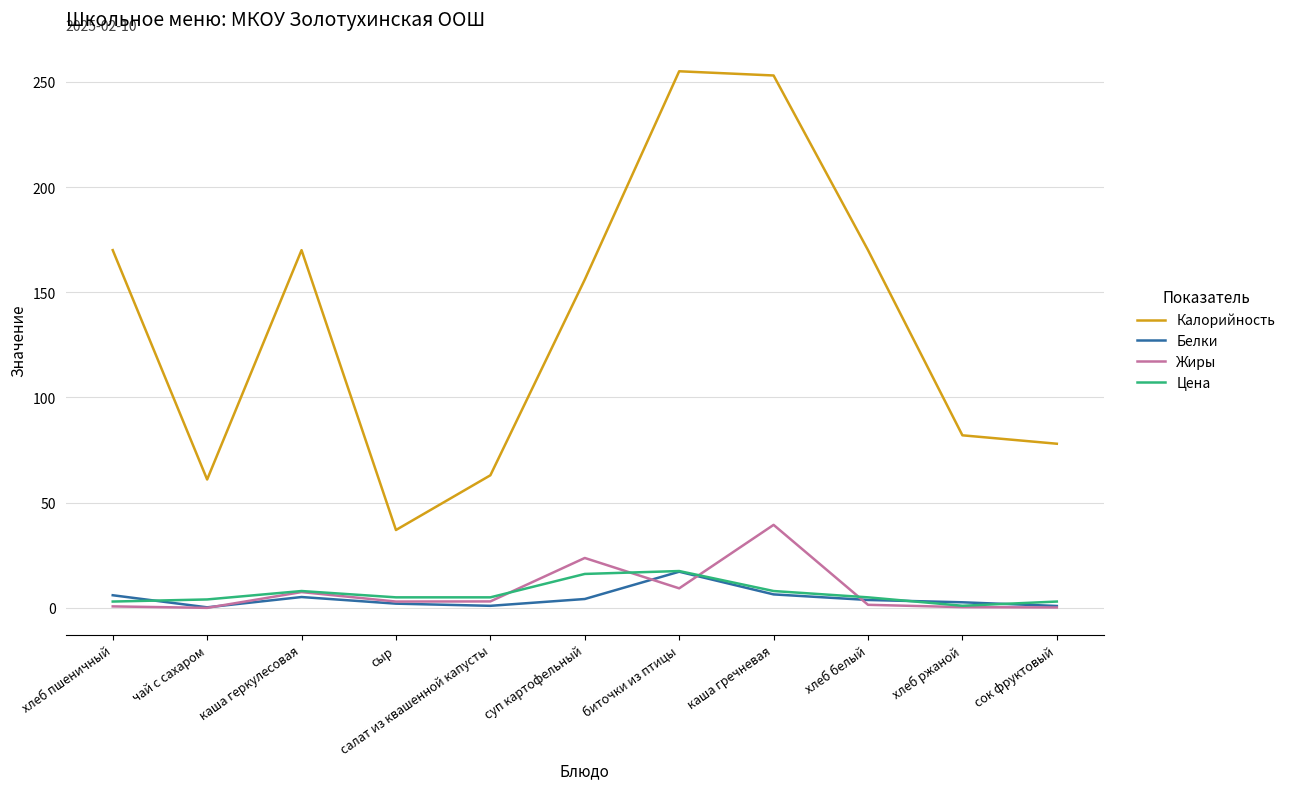

What is the greatest value displayed?

255.0